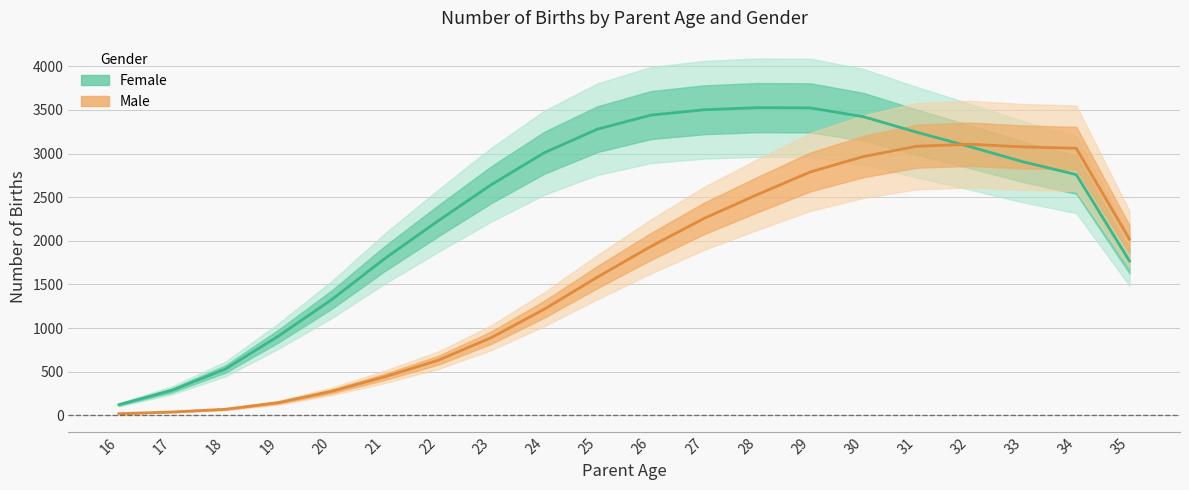

Reading left to right, list all the values displayed in this chart.

Female: 121.3	286.7	530.0	908.3	1326.0	1797.3	2228.3	2643.3	3010.7	3281.0	3441.0	3502.3	3526.7	3524.0	3422.3	3245.0	3079.7	2906.0	2759.0	1769.0
Male: 18.0	37.7	68.7	145.0	274.7	441.3	630.0	889.7	1217.0	1585.3	1935.3	2256.7	2529.0	2789.7	2966.3	3084.3	3107.7	3076.7	3061.0	2018.0